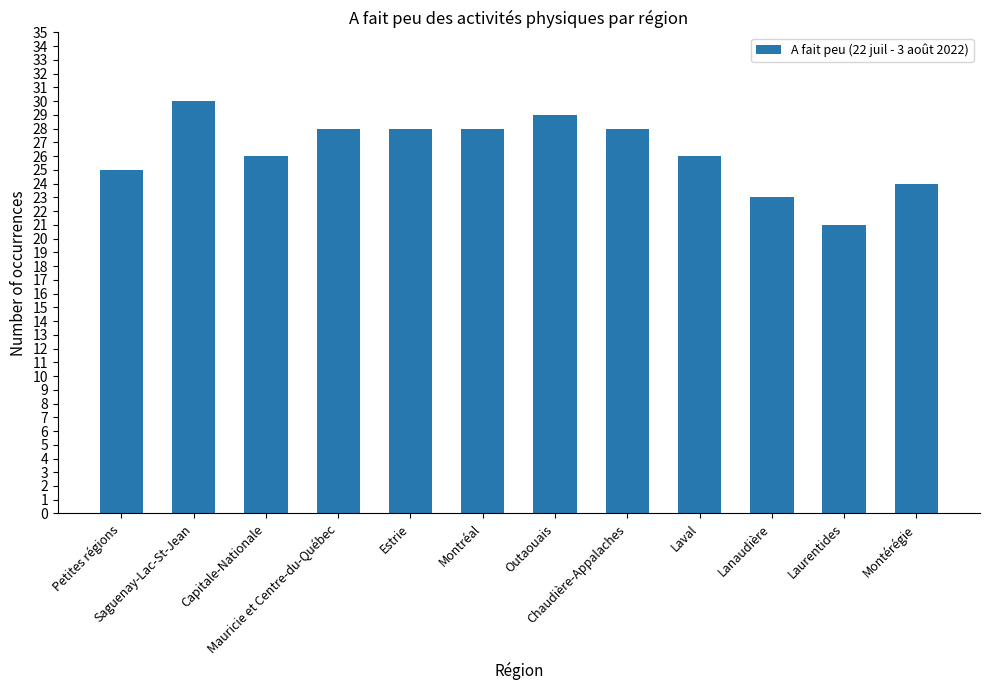

Which has a higher value, Chaudière-Appalaches or Petites régions?

Chaudière-Appalaches